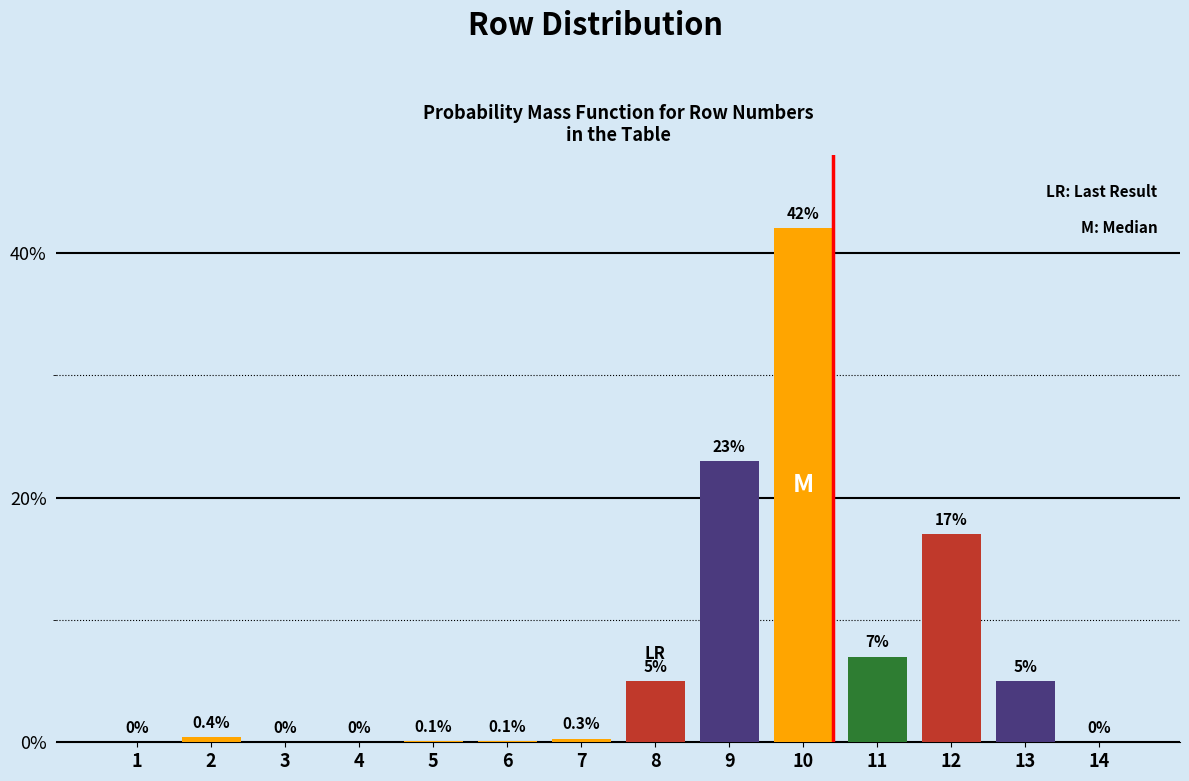

Reading left to right, extract all data points from this chart.

1=0.0	2=0.4	3=0.0	4=0.0	5=0.1	6=0.1	7=0.3	8=5.0	9=23.0	10=42.0	11=7.0	12=17.0	13=5.0	14=0.0